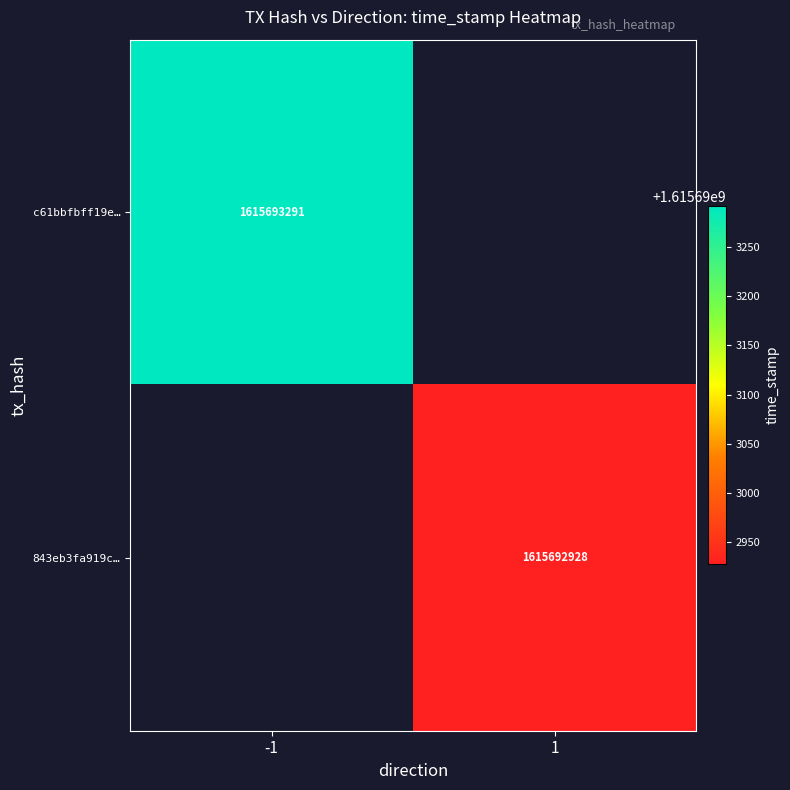

List the series in order of their peak value, highest first.

c61bbfbff19e8da0a7163a261f79daf60489f5a, 843eb3fa919c5f3dda01d74bc130bfcb316cd15